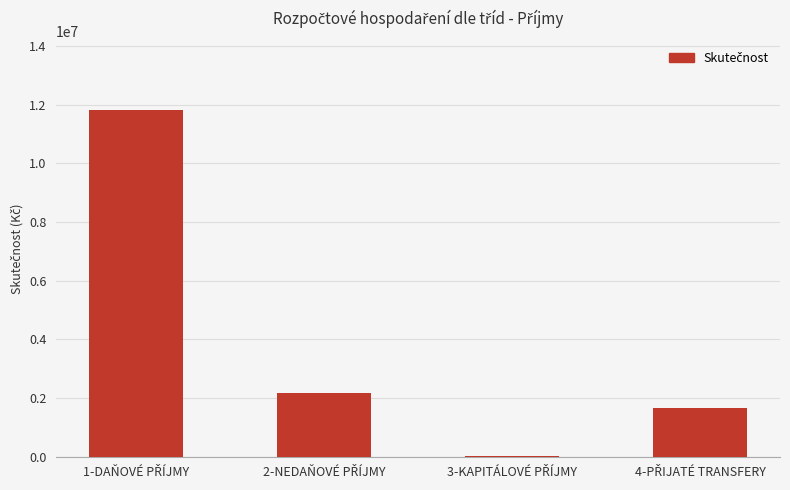

What is the average value?

3905397.5